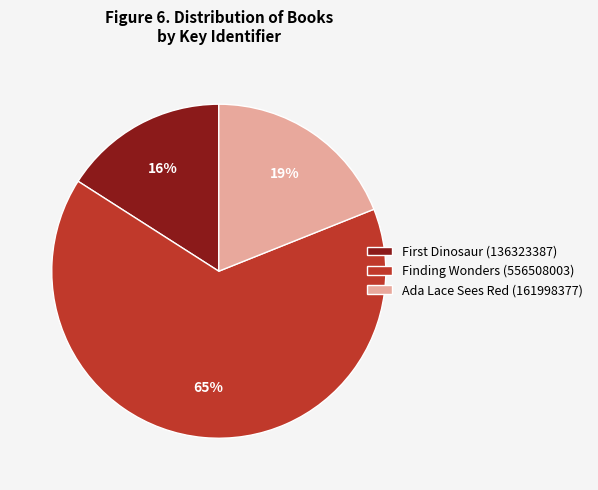

Does Finding Wonders (556508003) account for over 50% of the chart?

Yes